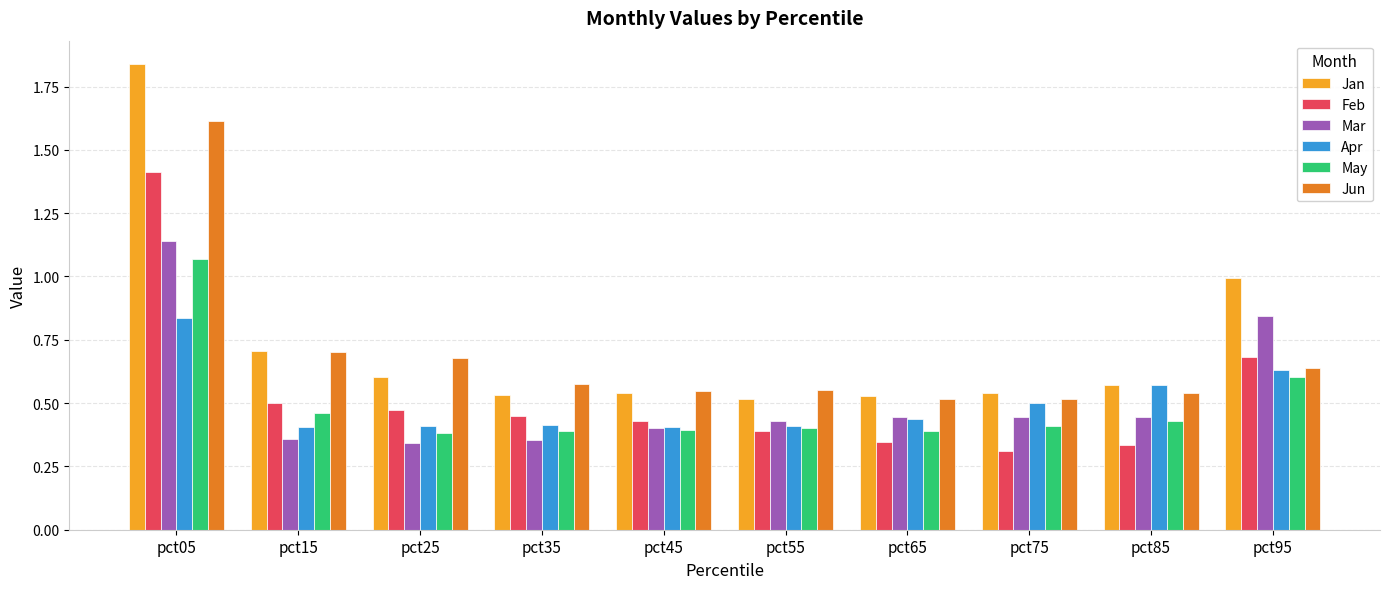

At which category is the sum across all series the highest?

pct05